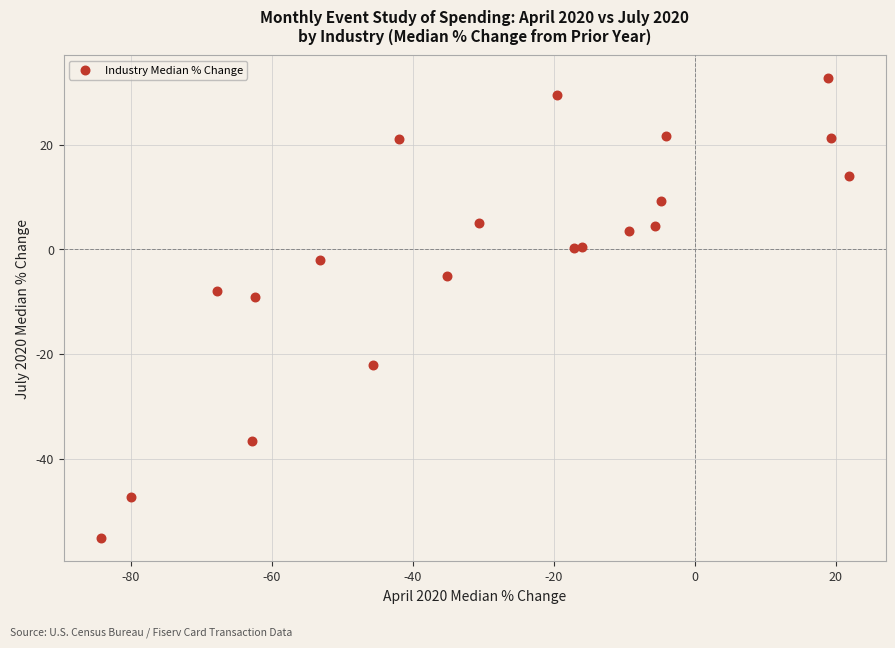

What Y value in the scatter plot is closest to -11?

-9.2